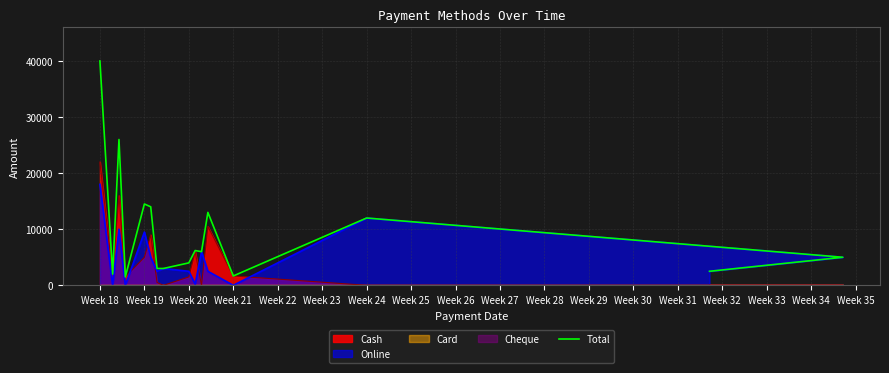

How many data points are above 6000?

7